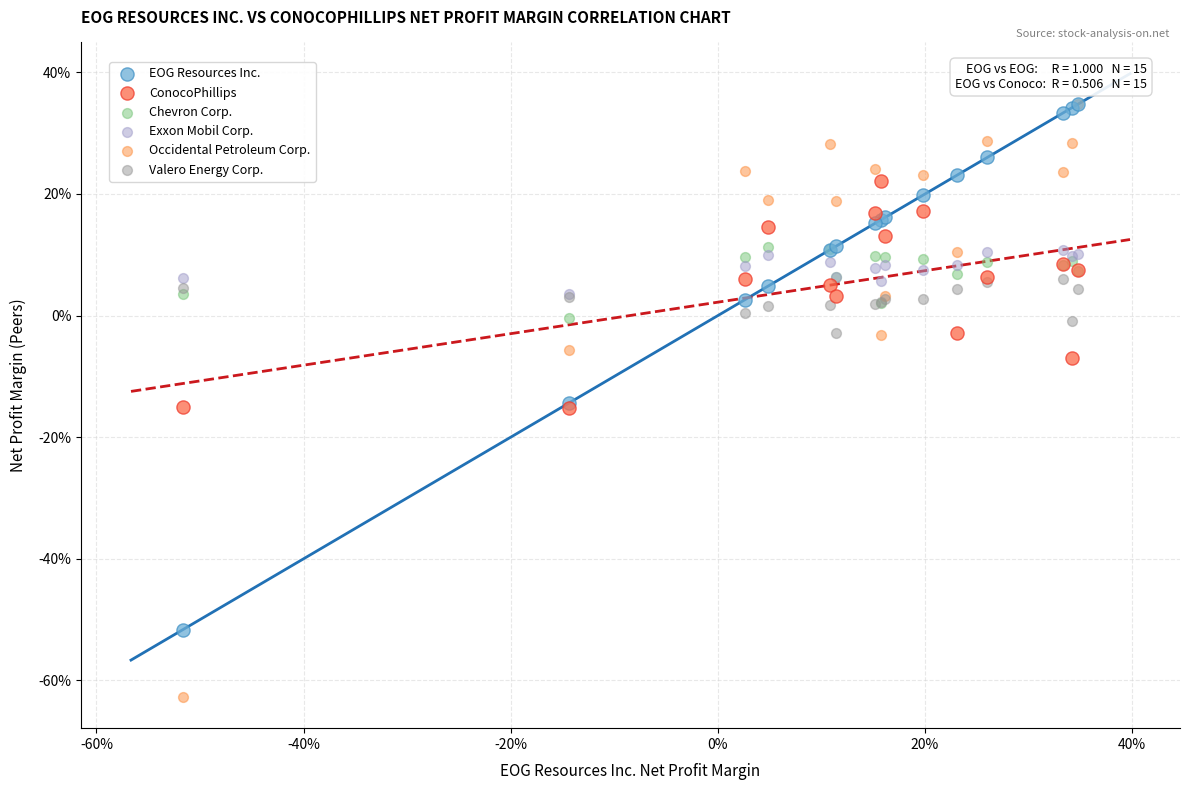

What are all the series names shown in the legend?

EOG Resources Inc., ConocoPhillips, Chevron Corp., Exxon Mobil Corp., Occidental Petroleum Corp., Valero Energy Corp.